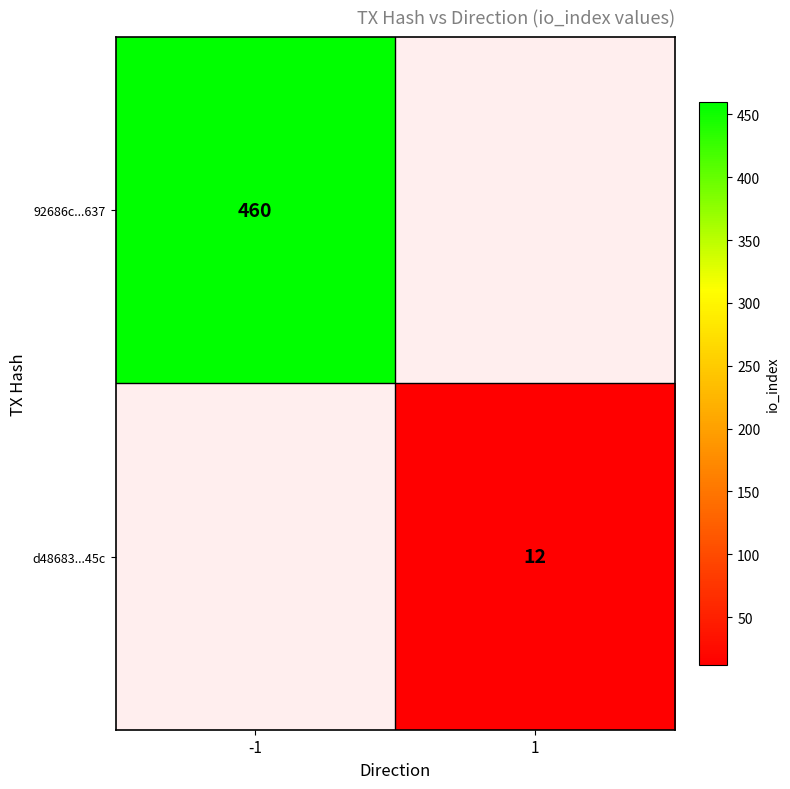

Is the value of d48683...45c at 1 greater than the value of 92686c...637 at -1?

No